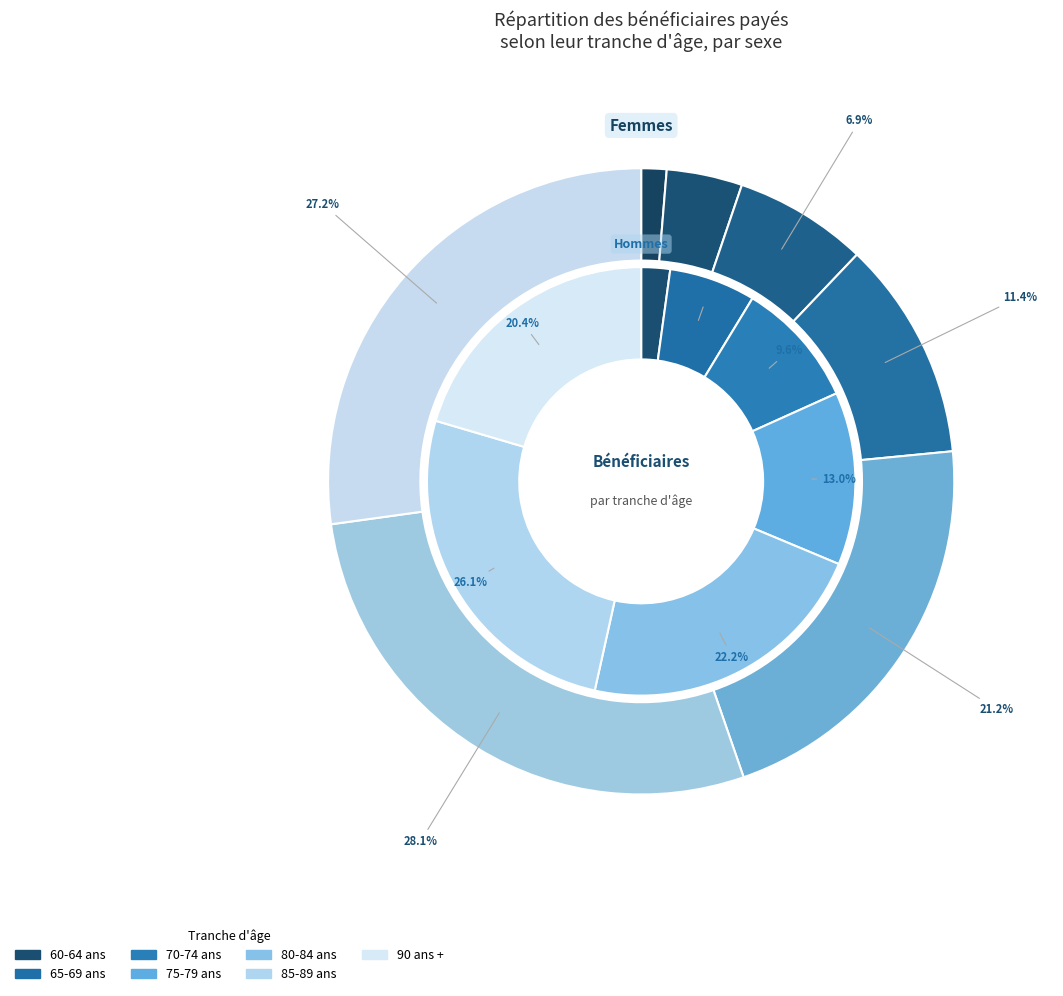

Is it true that 85-89 ans is 32% of the pie?

False